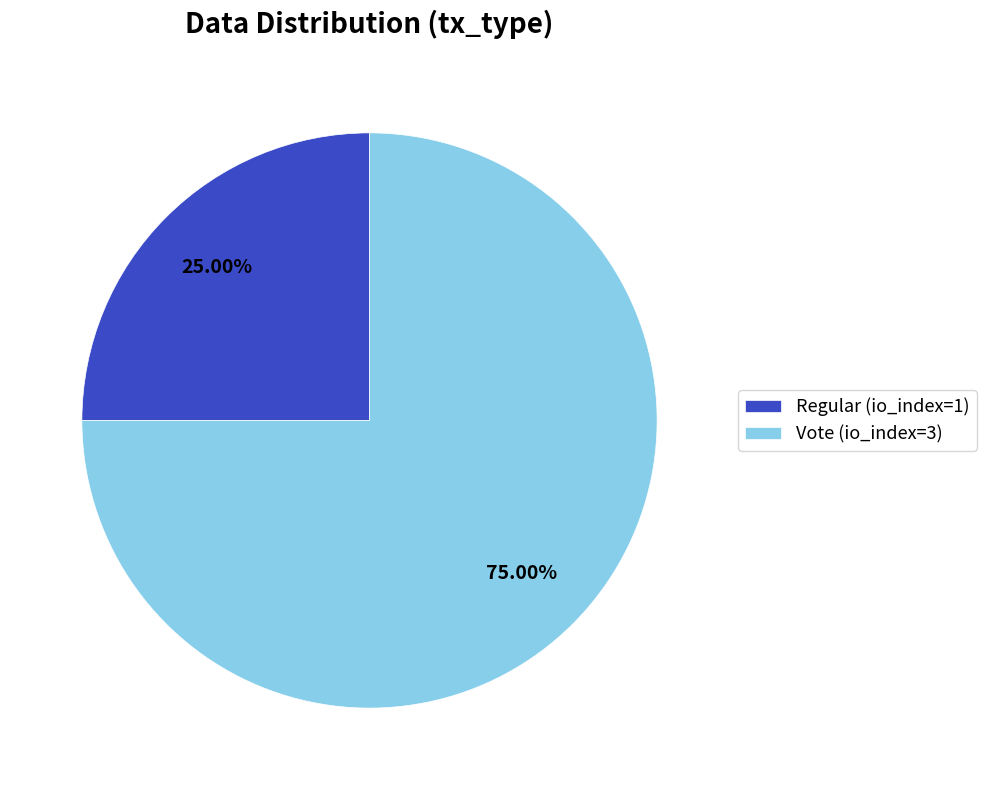

True or false: Vote (io_index=3) accounts for 61% of the total.

False